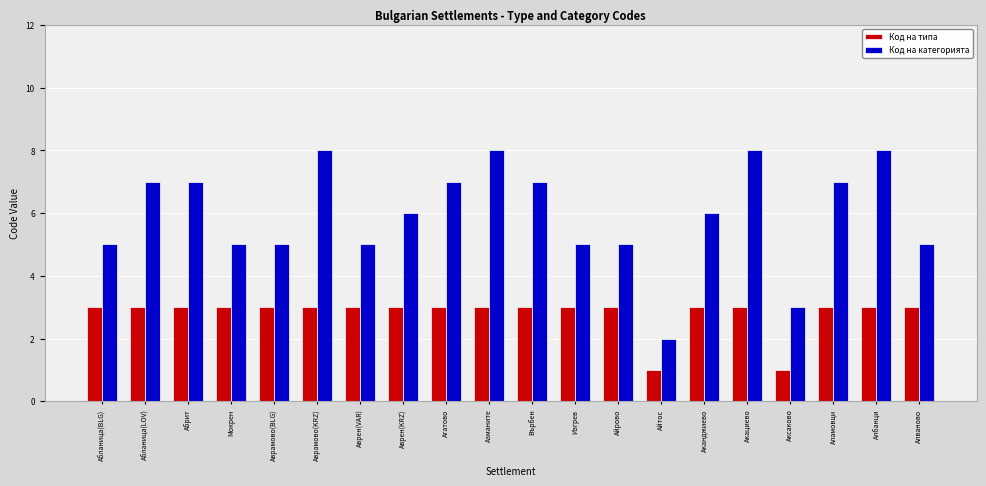

What is the label of the 12th bar from the left?

Изгрев